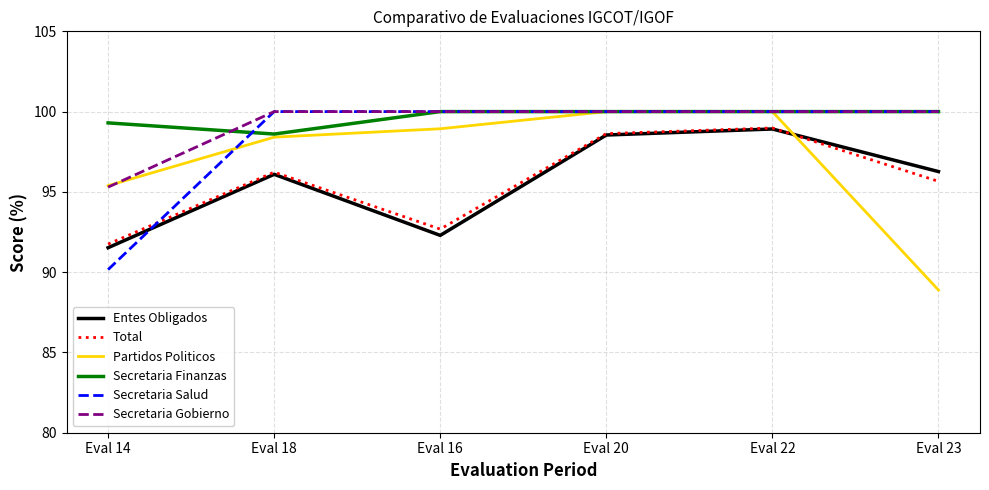

Which label corresponds to the smallest value in the chart?

Eval 23